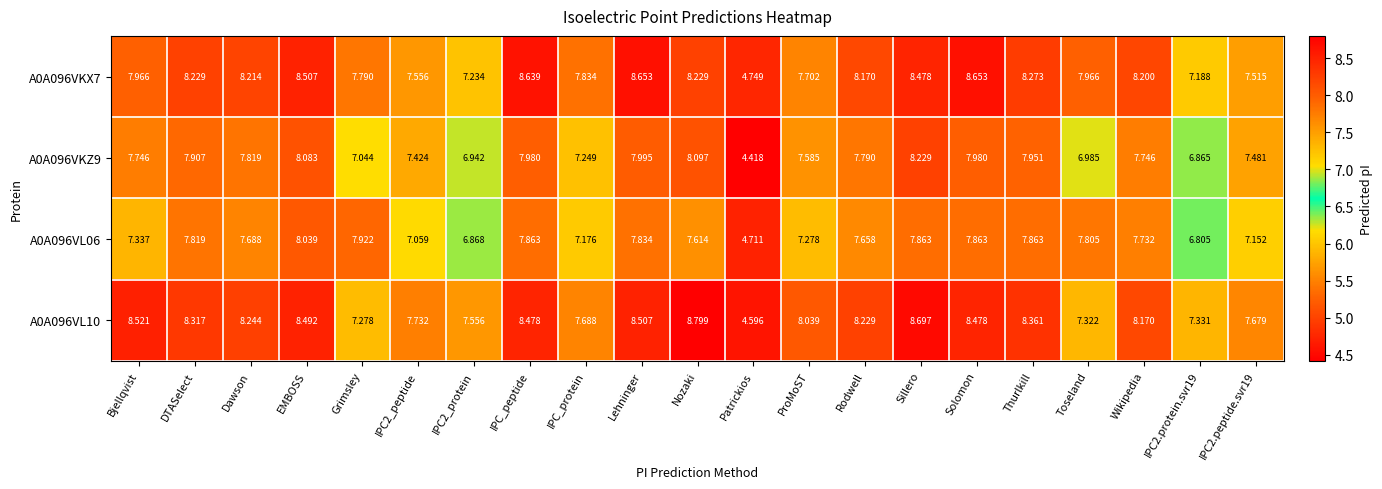

At IPC2.protein.svr19, list the series in order from smallest to largest.

A0A096VL06, A0A096VKZ9, A0A096VKX7, A0A096VL10